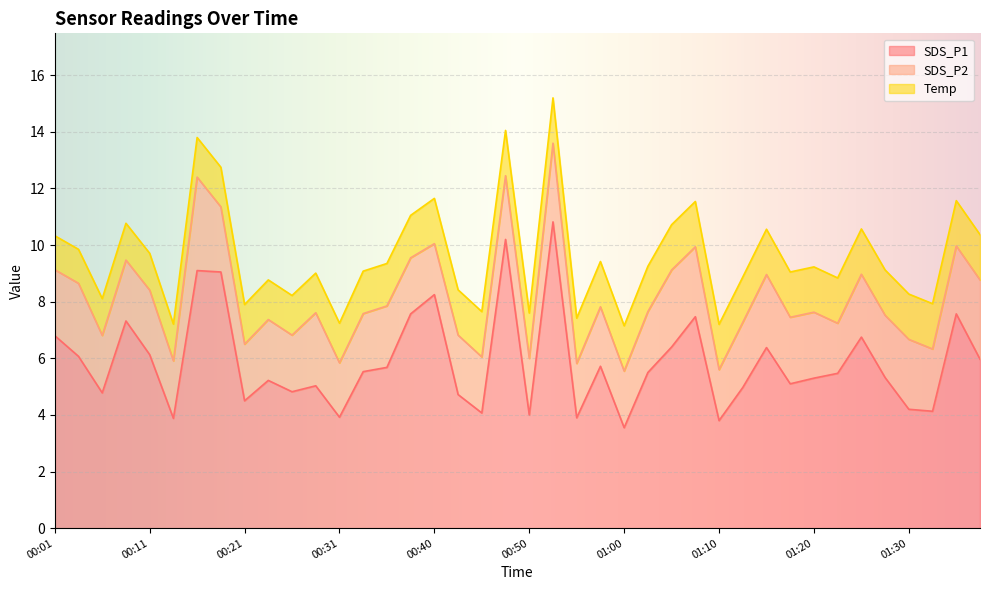

What is the greatest value displayed?

10.8